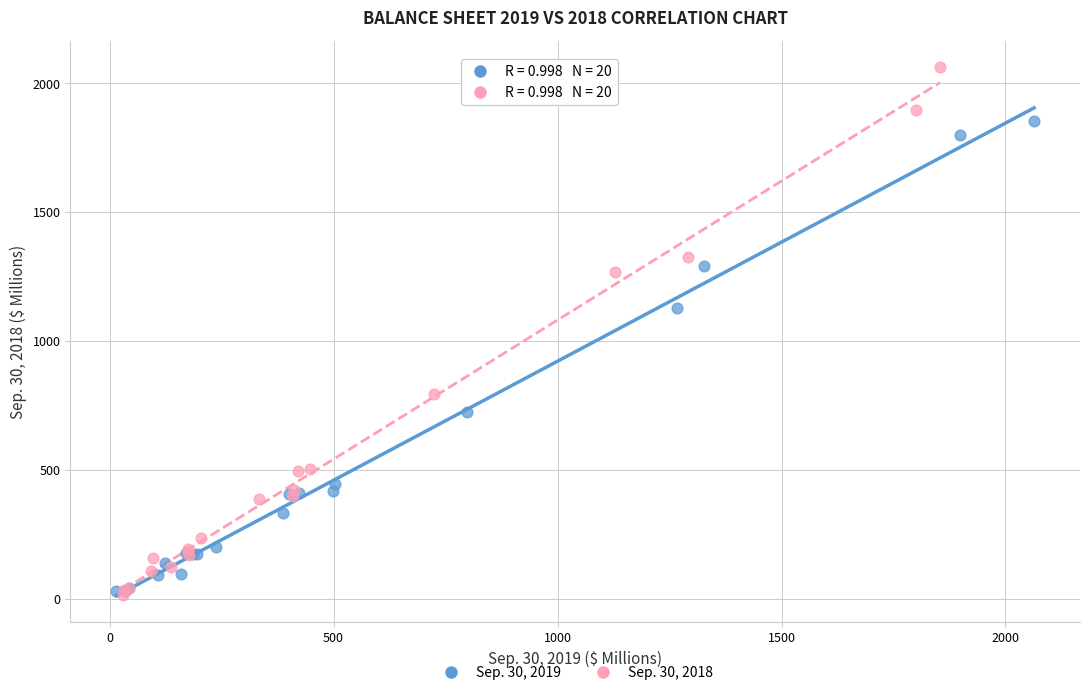

Which series has the widest spread of Y values?

Sep. 30, 2018